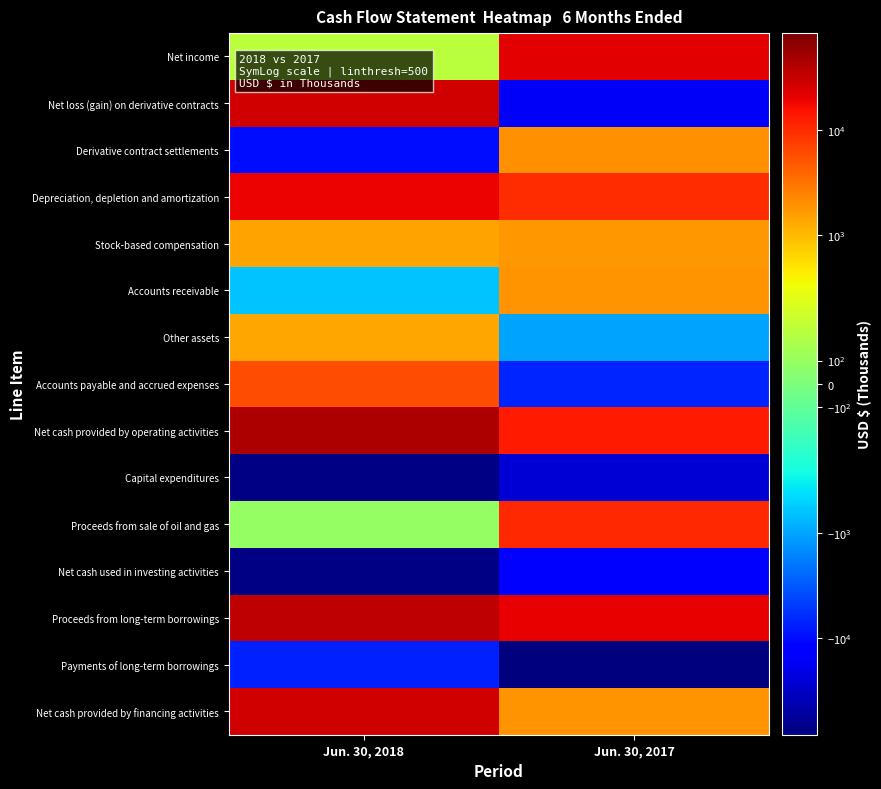

Count the number of categories in the chart.

2